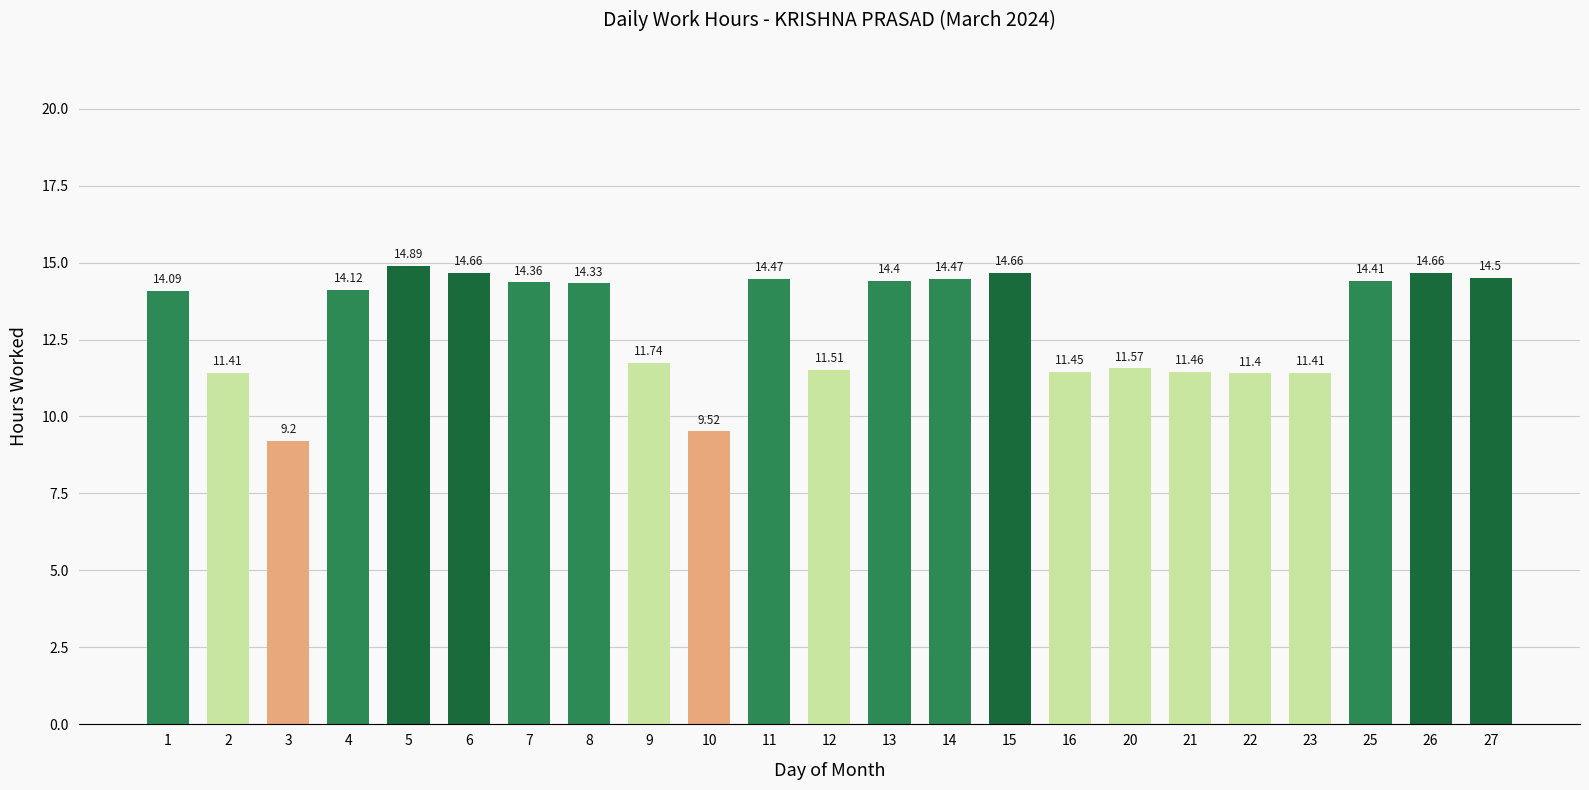

What is the maximum value shown in the chart?

14.9